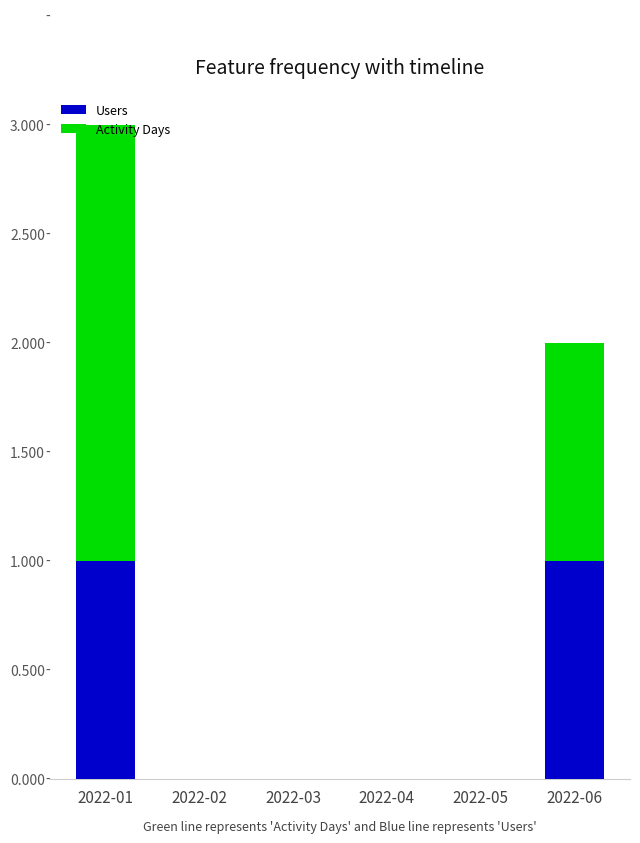

At which category is the sum across all series the highest?

2022-01